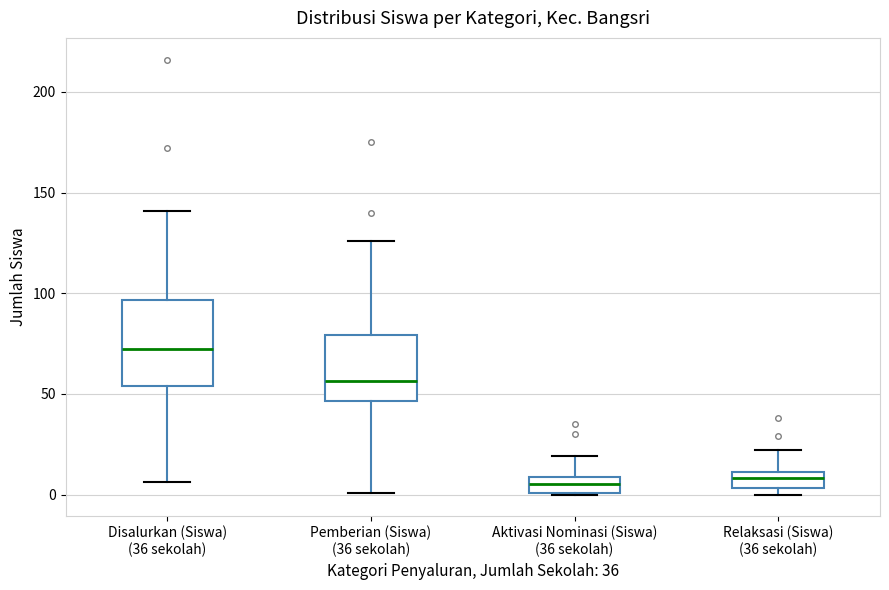

Which box is the tallest, from its lower edge to its upper edge?

Disalurkan (Siswa) (36 sekolah)